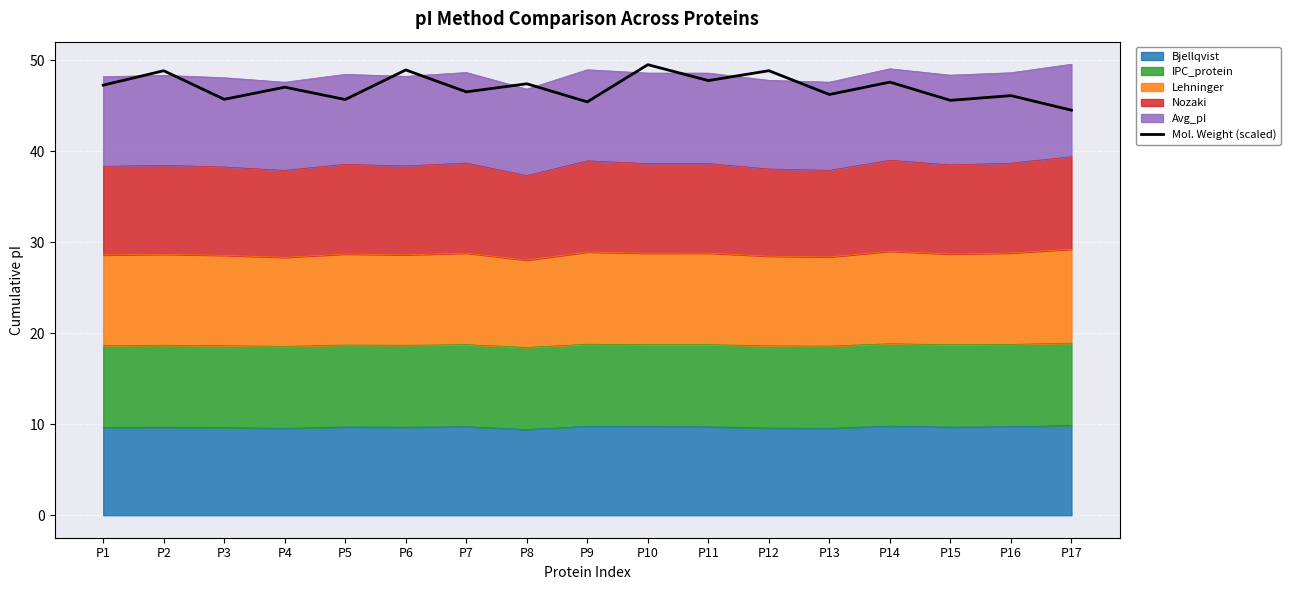

What is the change in value from P2 to P16?

-2.7